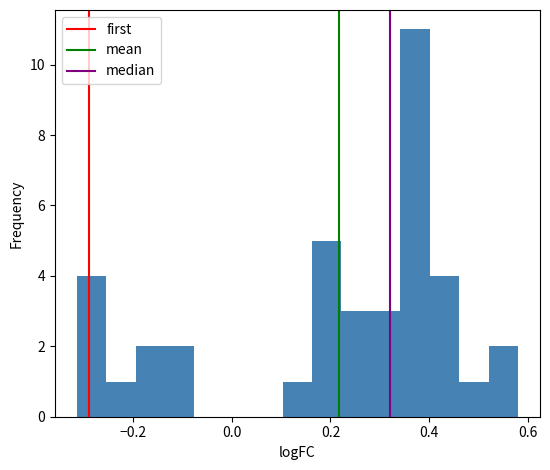

Around what value on the x-axis is the tallest bar? Give the approximate position of its centre, as read against the axis.

0.38